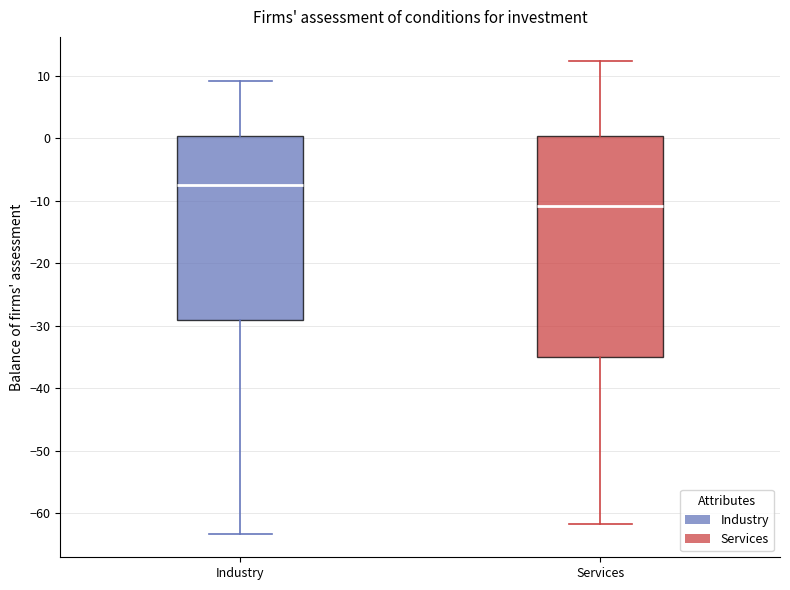

Which box's median line is the highest?

Industry